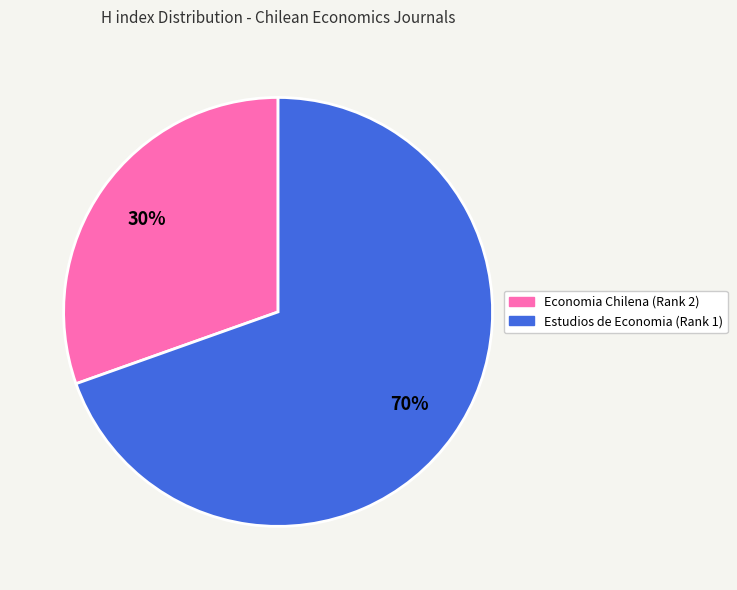

Is the sum of Economia Chilena (Rank 2) and Estudios de Economia (Rank 1) greater than half?

Yes